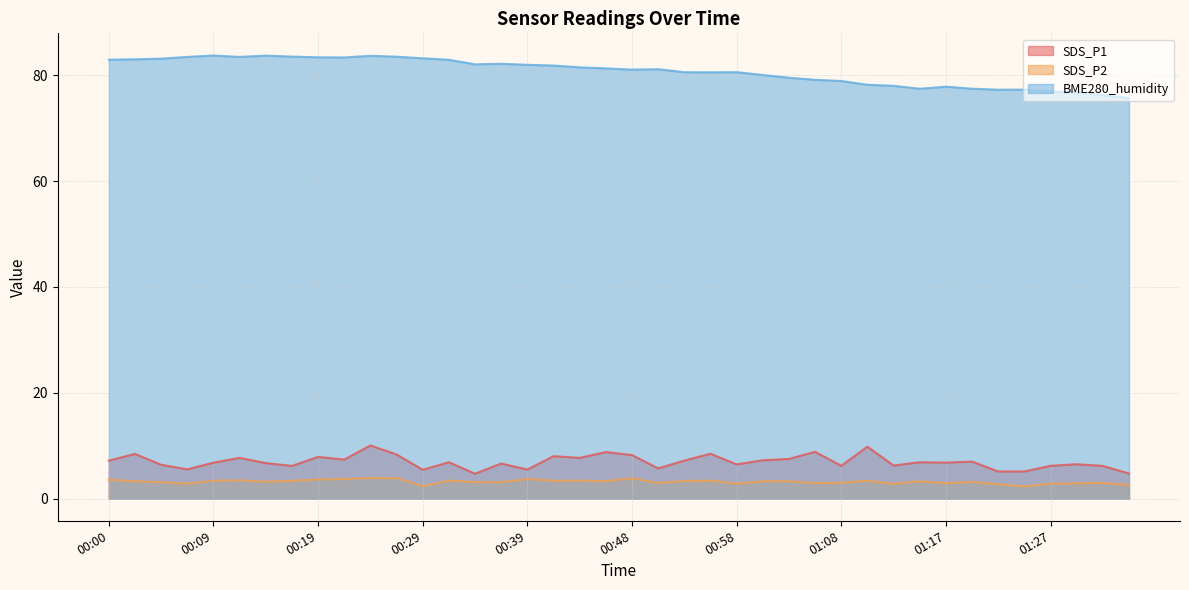

Which category has the highest value across all series?

00:09